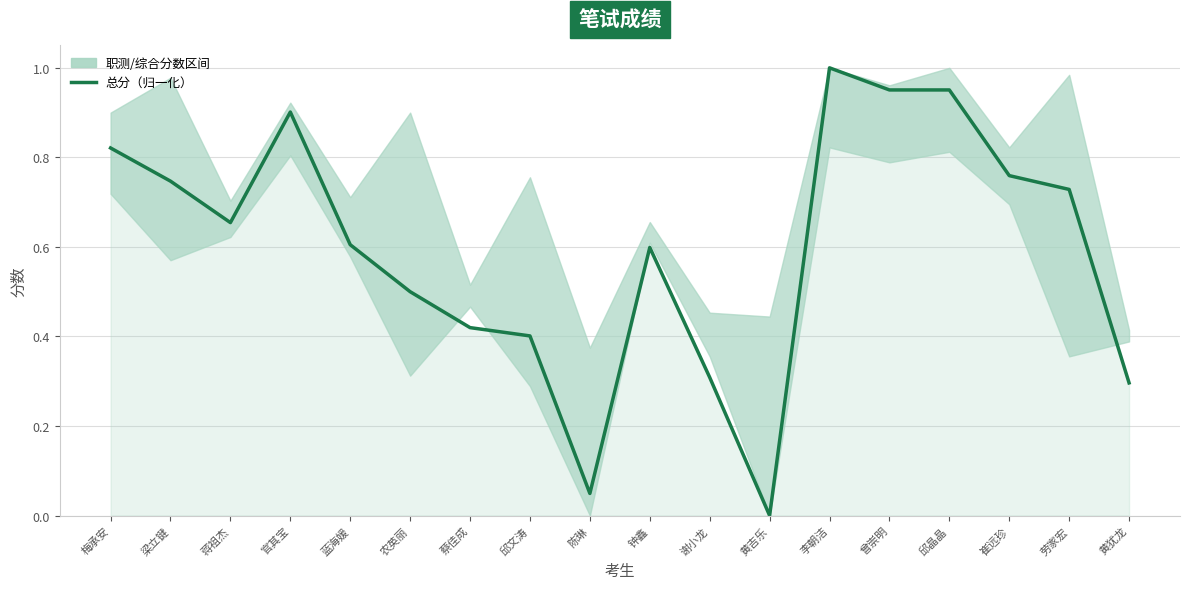

The chart shows a value of 0.8 at 崔远珍. True or false?

True